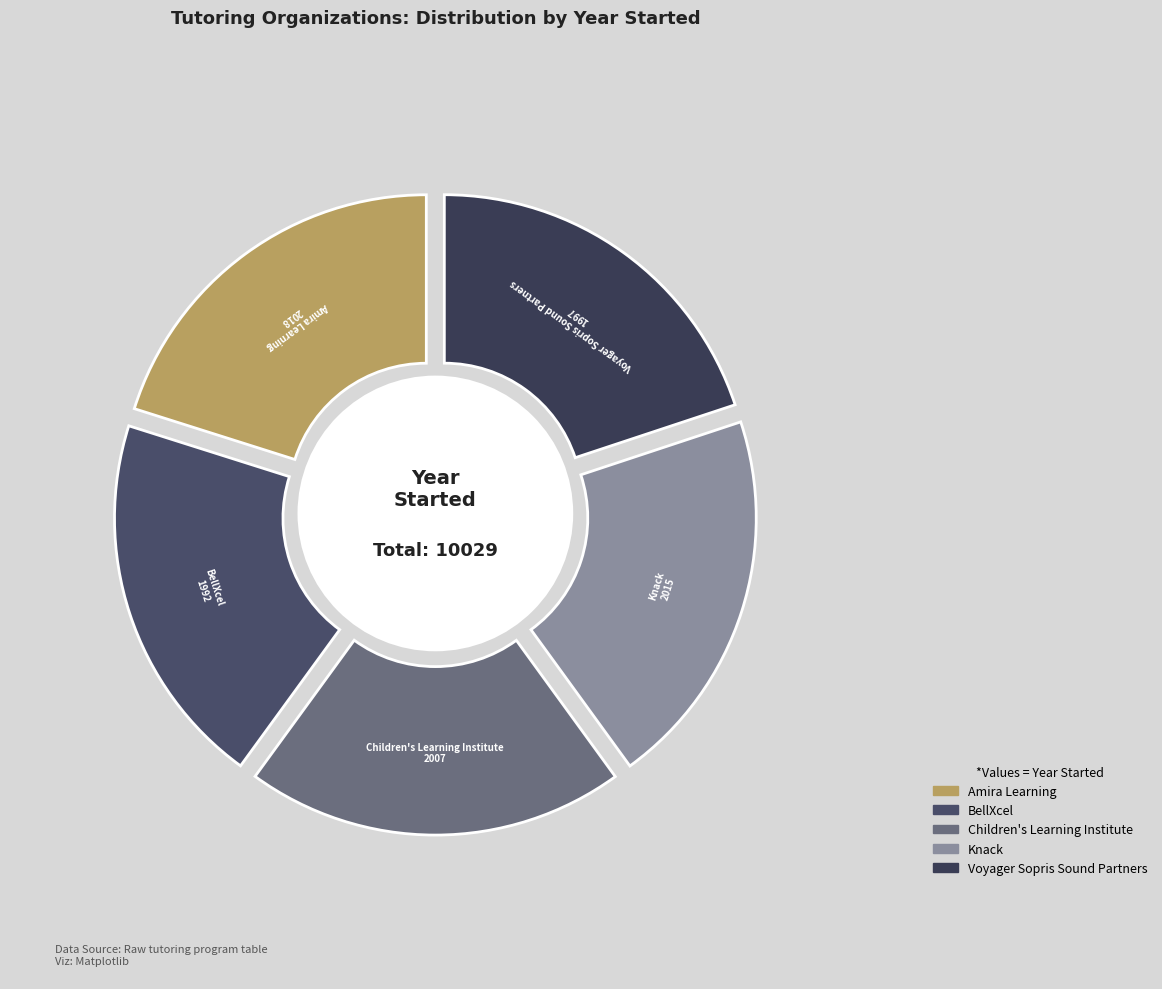

To the nearest percent, what percentage of the pie is Knack?

20%